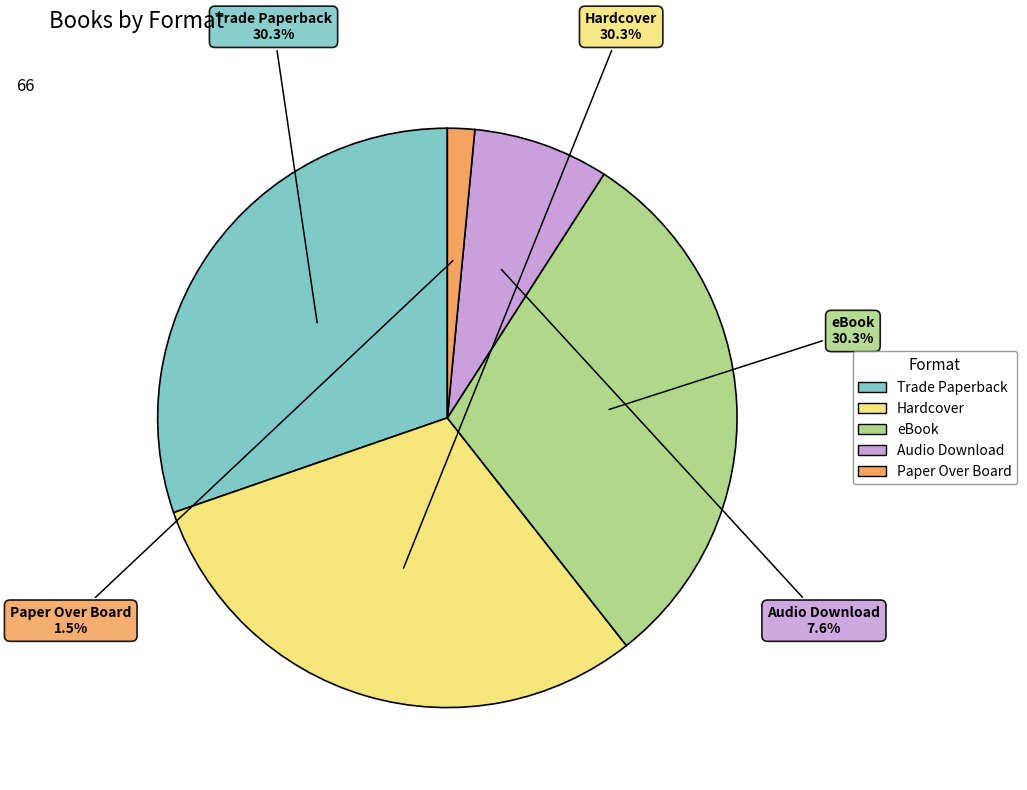

The Audio Download slice represents 18% of the pie. True or false?

False